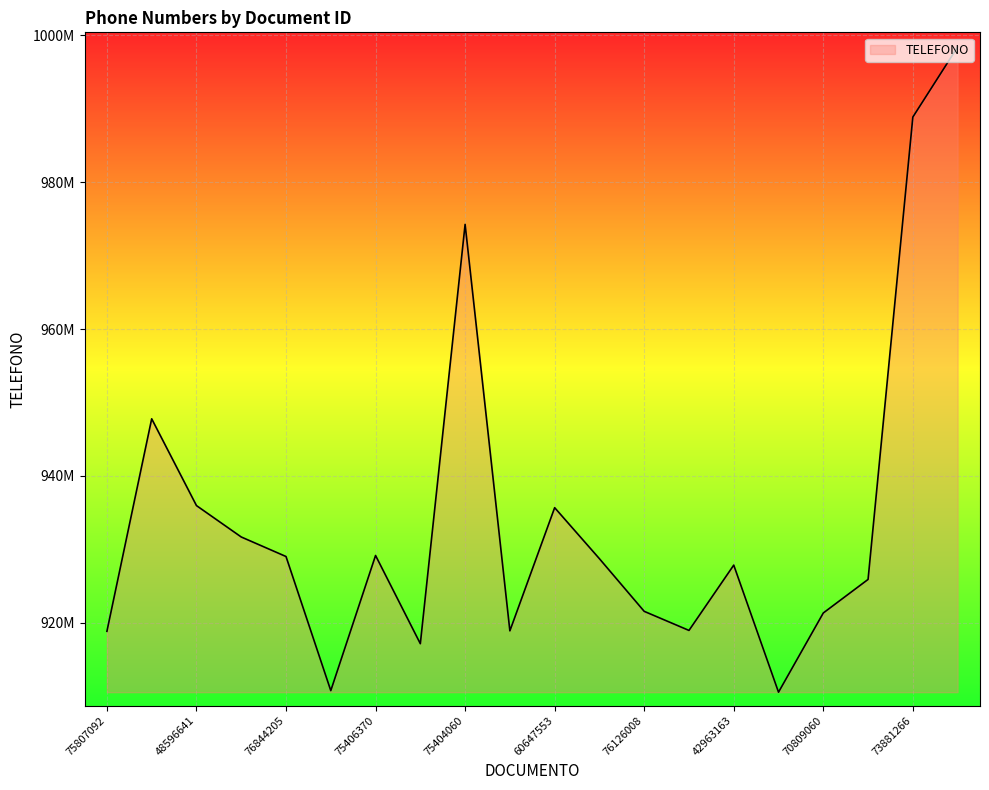

Reading right to left, list all the values displayed in this chart.

41722570=998424385	73881266=988882055	76072426=925914205	70809060=921344480	40509935=910556191	42963163=927862019	40652292=918968423	76126008=921566535	77377886=928734803	60647553=935684258	70455176=918910342	75404060=974265035	75430162=917159616	75406370=929174294	76126675=910768832	76844205=929033906	76519457=931693481	48596641=935969467	77040047=947787969	75807092=918849456